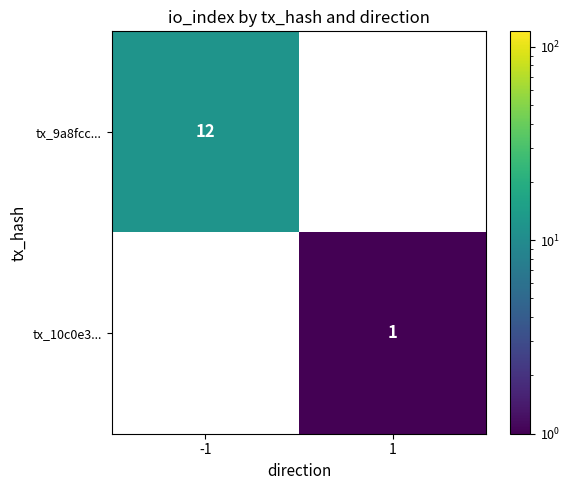

What is the difference between the highest and lowest values at 1?

1